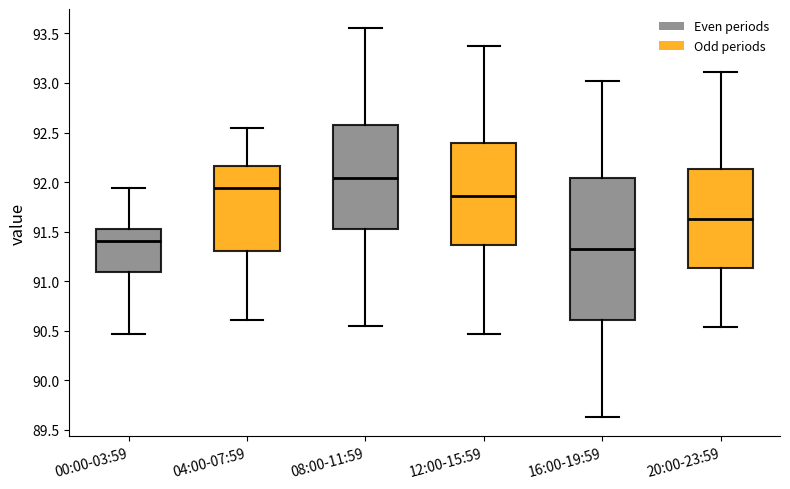

Reading left to right, transcribe this box plot: for each box, give where its median line is, the range the box spans, and where its two whiskers end, as read against the y-axis. The values are not printed on the chart, so give them approximately, as read against the axis.

00:00-03:59: median 91.40, box 91.10 to 91.55, whiskers 90.45 to 91.95
04:00-07:59: median 91.95, box 91.30 to 92.15, whiskers 90.60 to 92.55
08:00-11:59: median 92.05, box 91.55 to 92.60, whiskers 90.55 to 93.55
12:00-15:59: median 91.85, box 91.35 to 92.40, whiskers 90.45 to 93.35
16:00-19:59: median 91.35, box 90.60 to 92.05, whiskers 89.65 to 93.00
20:00-23:59: median 91.65, box 91.15 to 92.15, whiskers 90.55 to 93.10